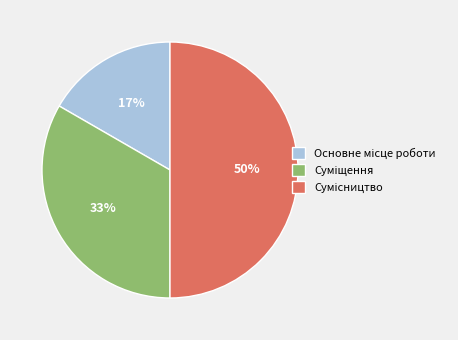

How many slices are in this pie chart?

3